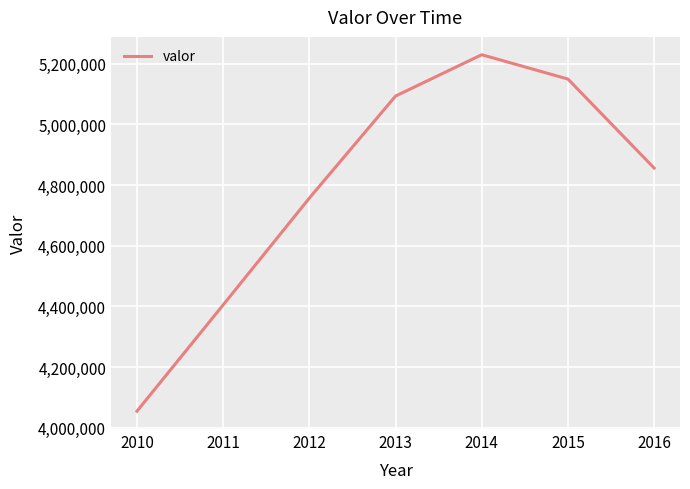

What is the ratio of the value at 2016 to the value at 2012?

1.0